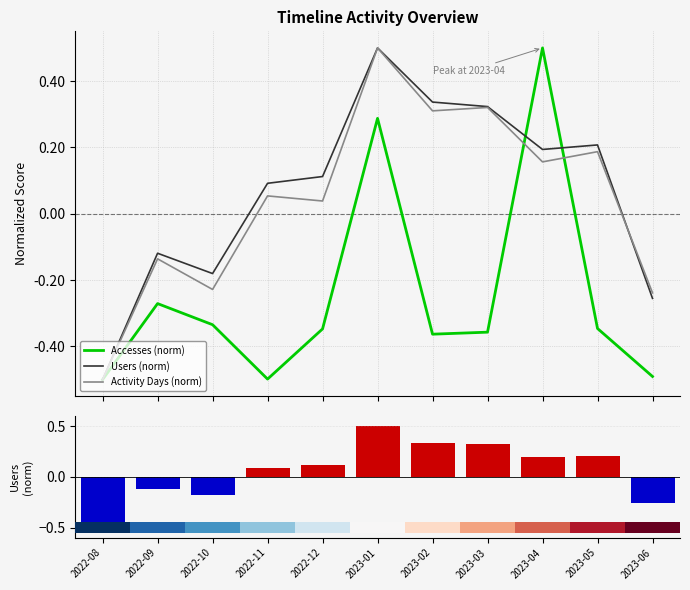

What is the difference between the highest and lowest values at 2023-01?

0.2